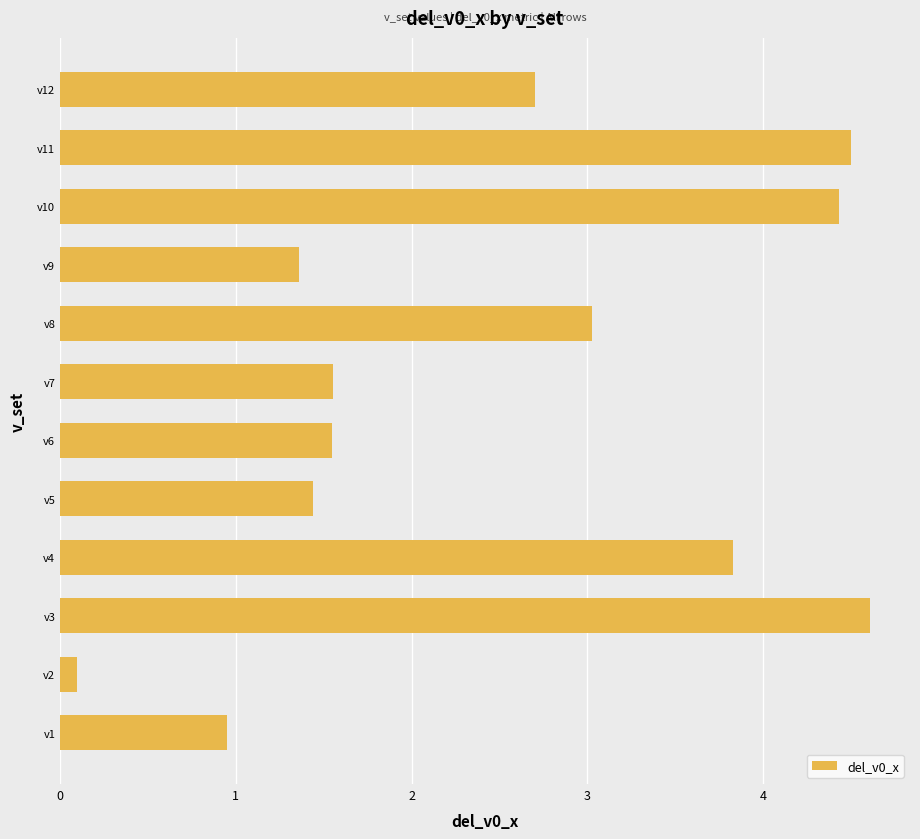

What is the difference between the maximum and minimum values?

4.5